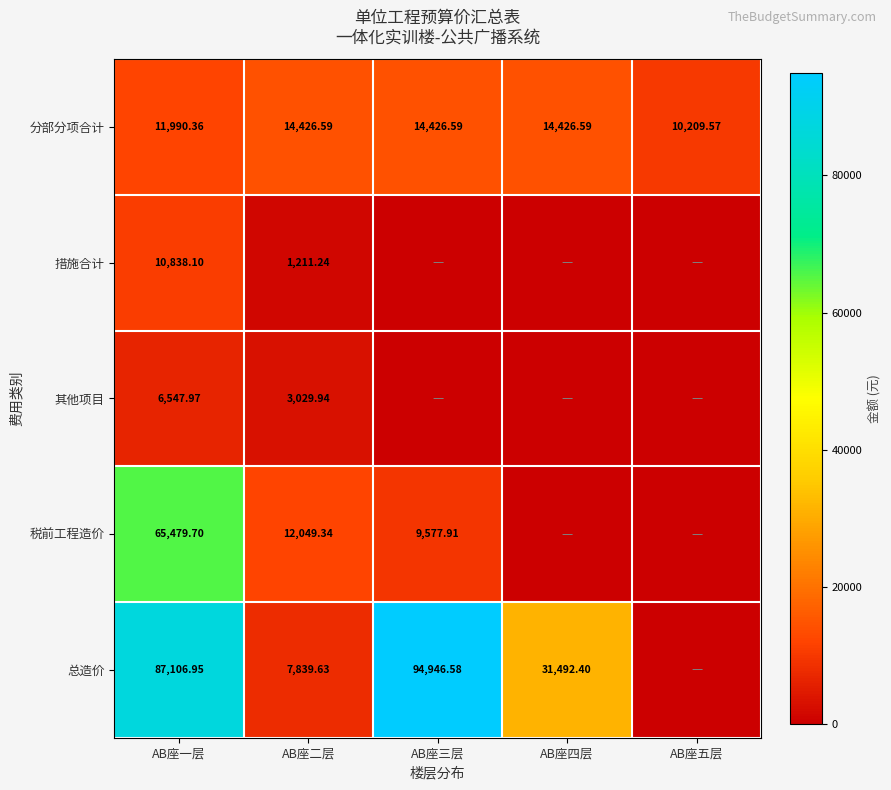

At AB座一层, list the series in order from largest to smallest.

总造价, 税前工程造价, 分部分项合计, 措施合计, 其他项目